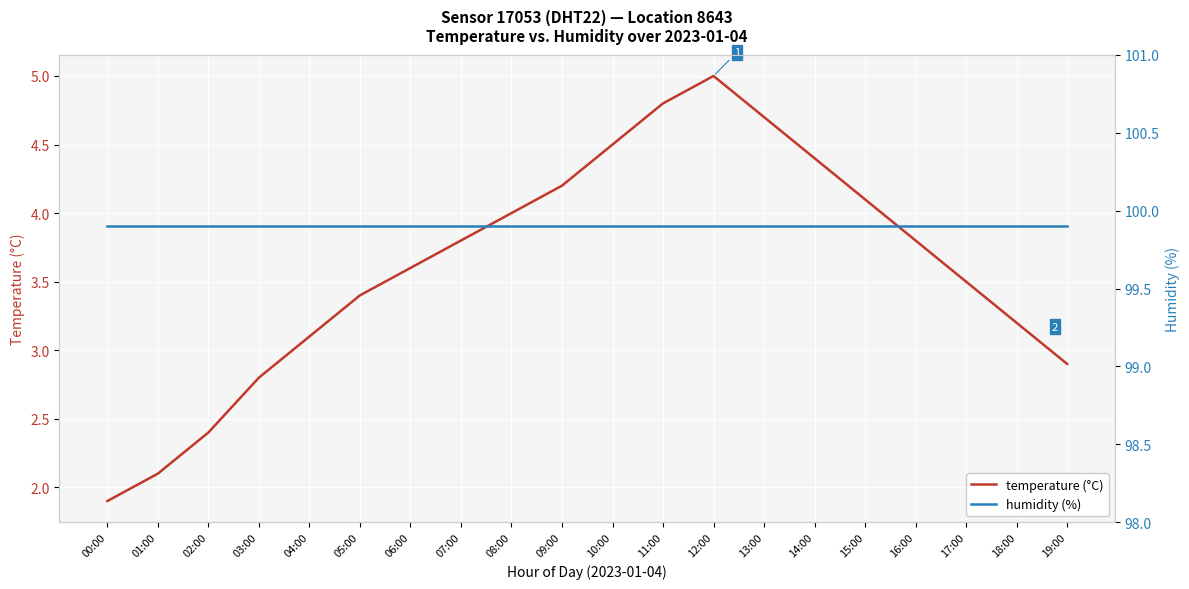

Is it true that temperature (°C) equals 8.5 at 11:00?

False